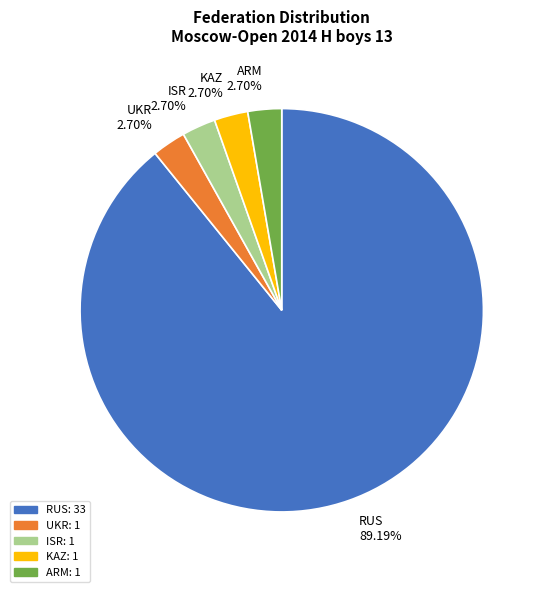

How many slices are in this pie chart?

5